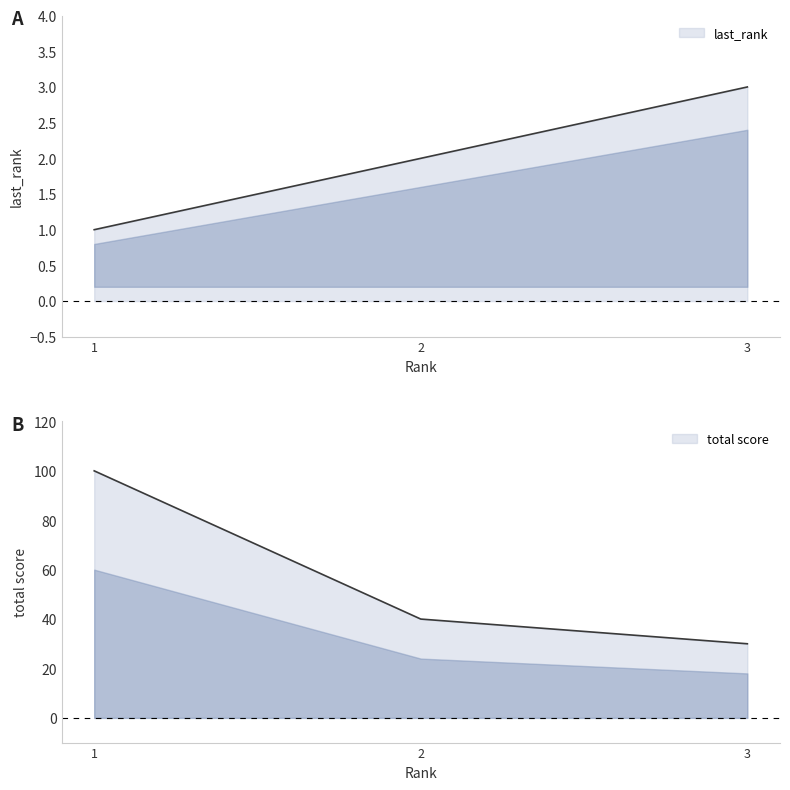

Which label corresponds to the smallest value in the chart?

1